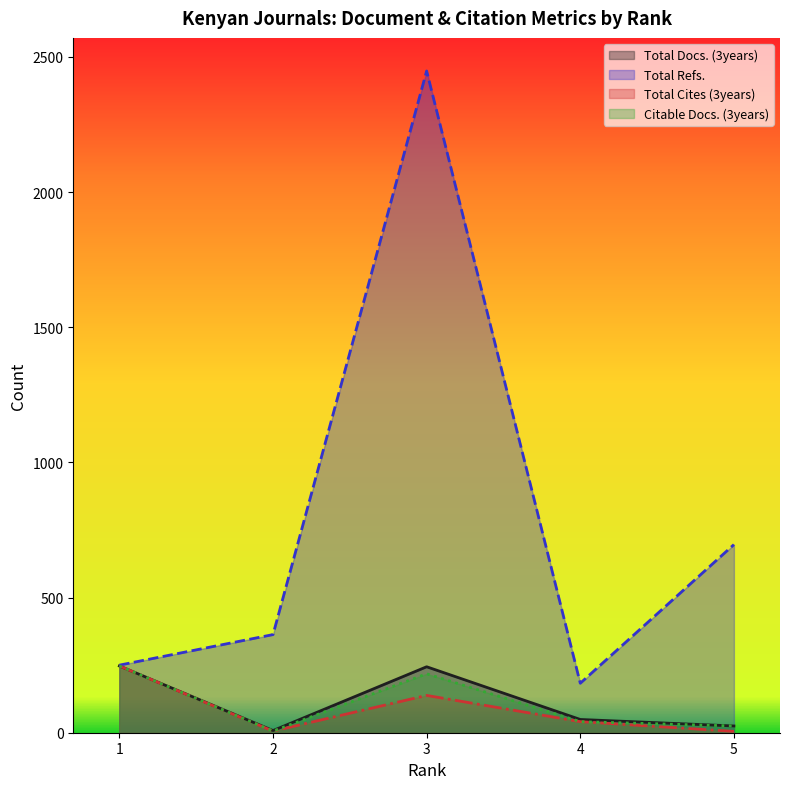

At which category does Citable Docs. (3years) reach its first local valley?

2